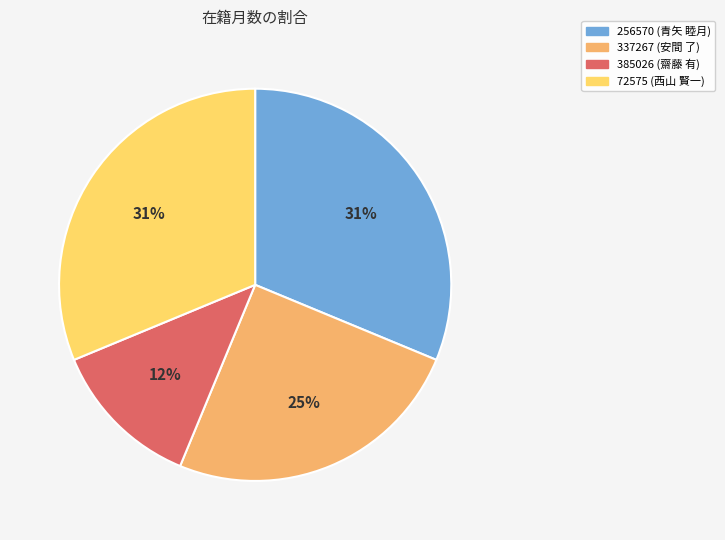

Which has a higher value, 385026 (齋藤 有) or 256570 (青矢 睦月)?

256570 (青矢 睦月)